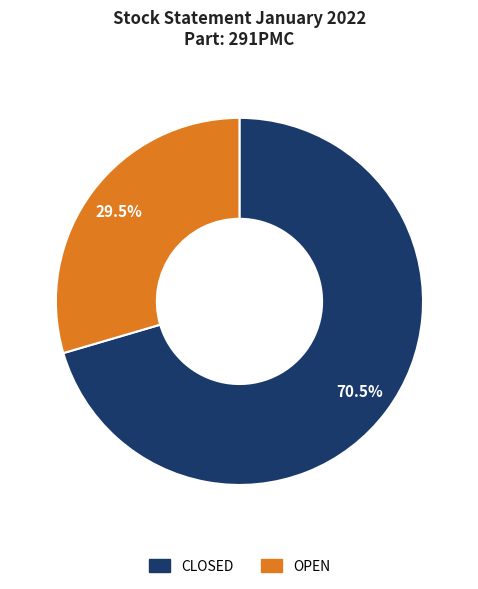

Which slice is the largest?

CLOSED